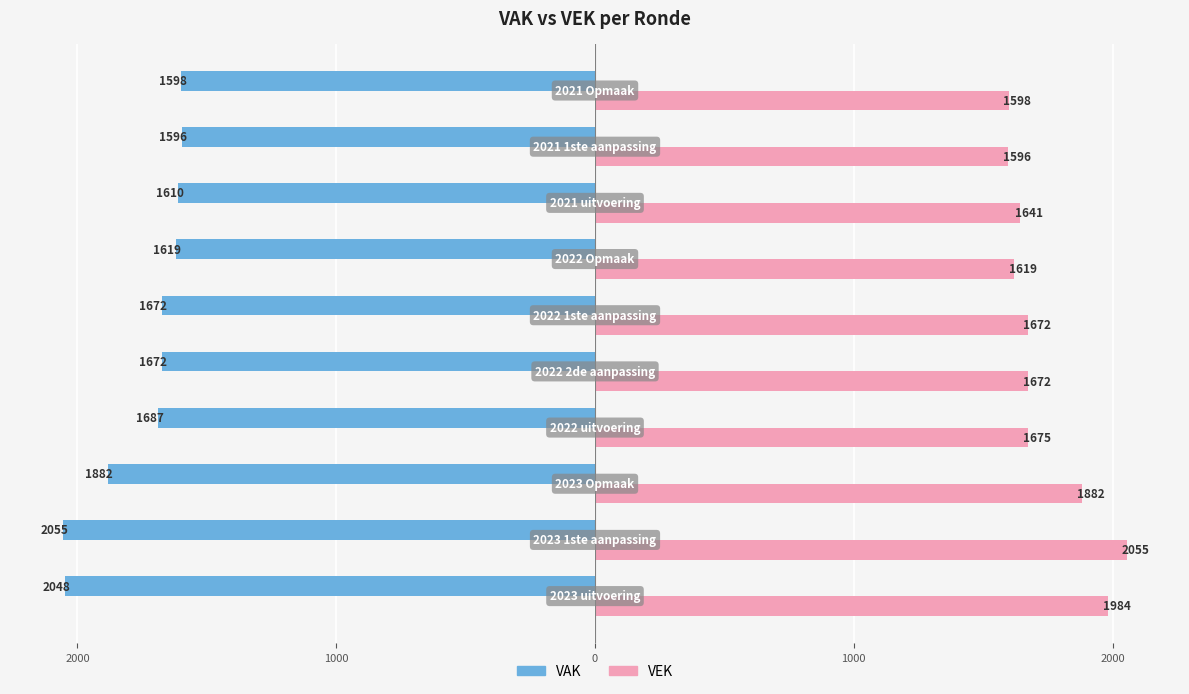

Which series has the widest spread of values?

VAK